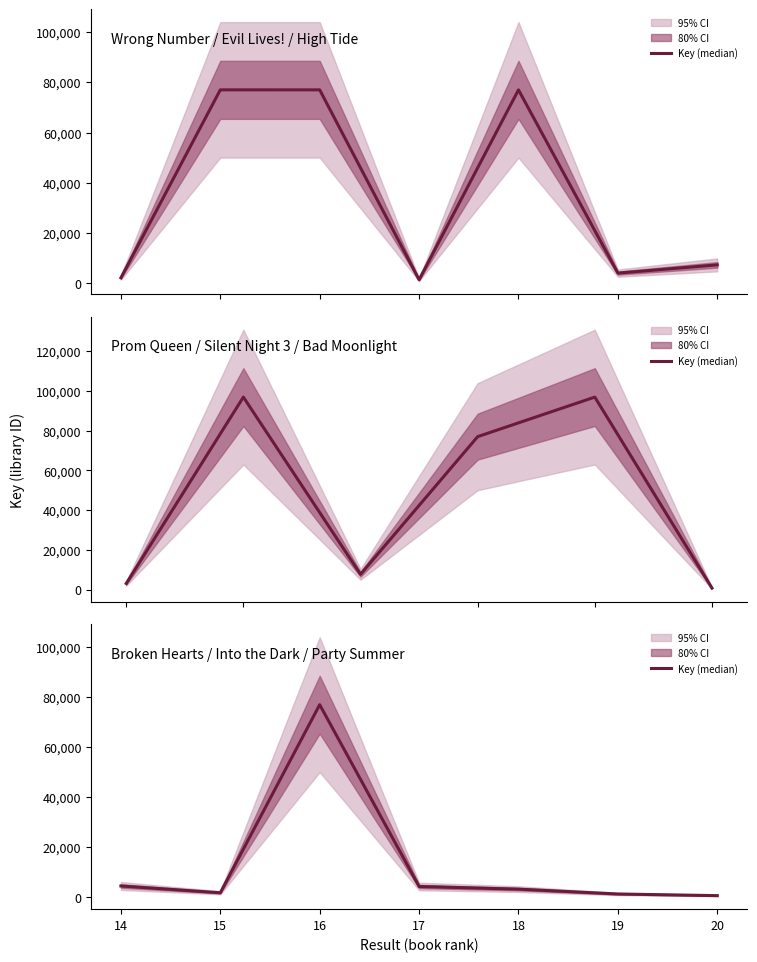

What is the average value?

13266